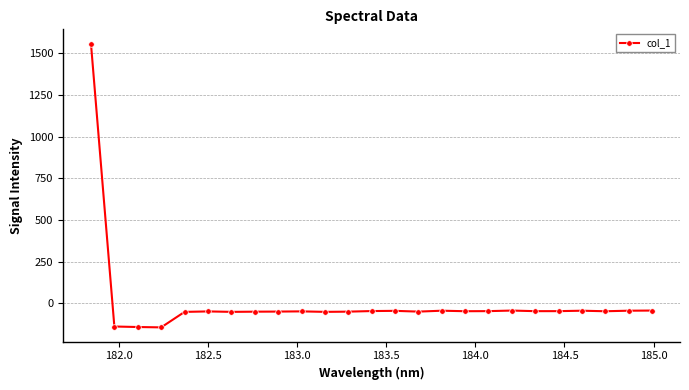

What is the greatest value displayed?

1559.8